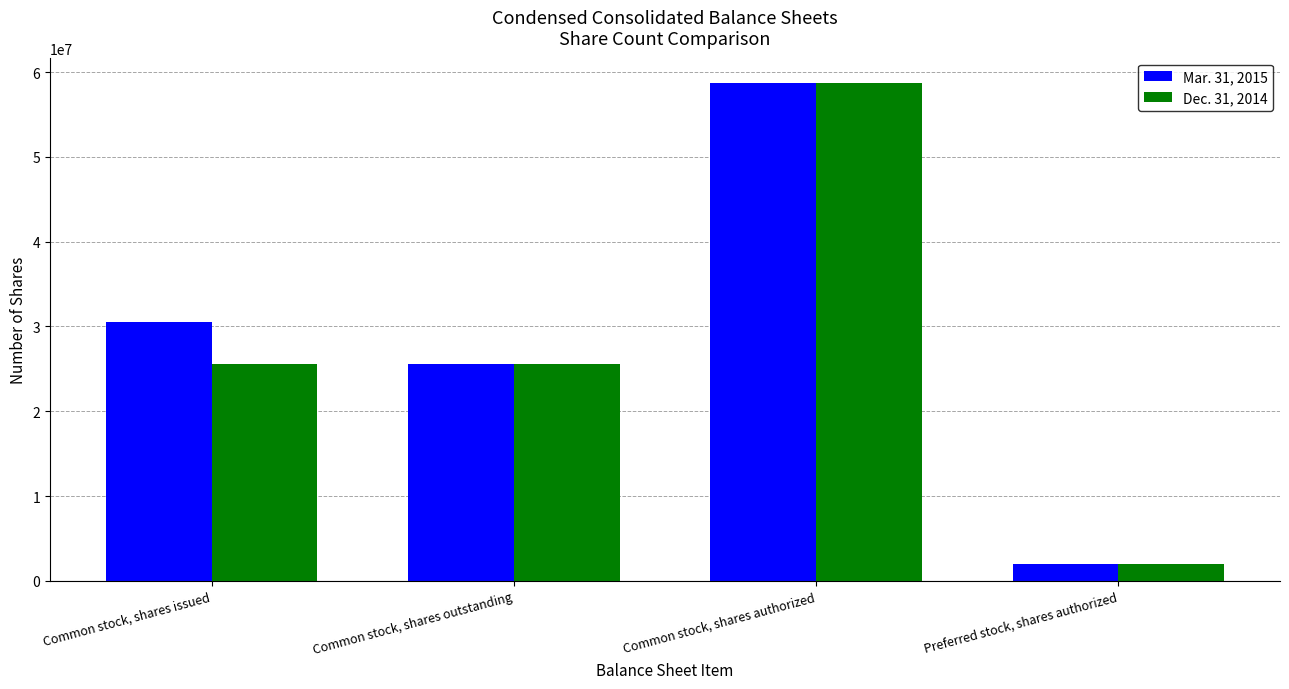

What is the highest value of the Dec. 31, 2014 series?

58750000